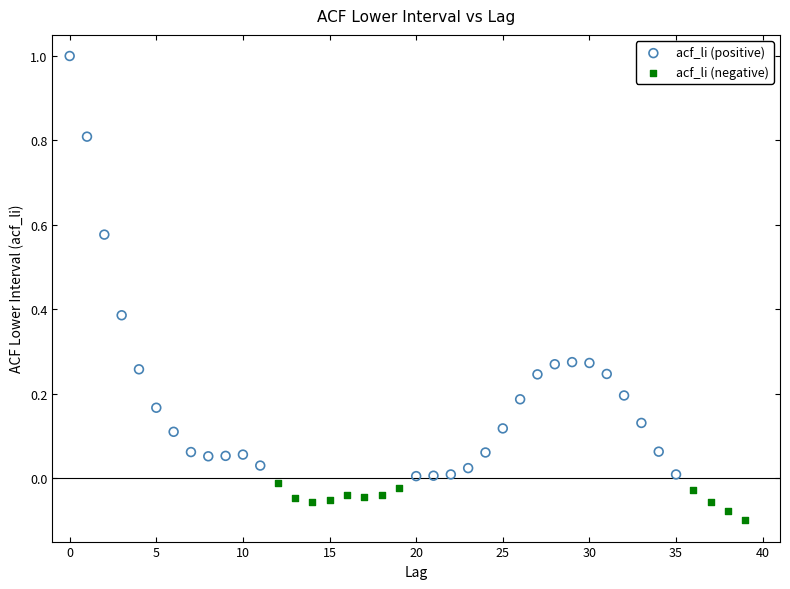

Which series reaches the minimum Y coordinate?

acf_li (negative)